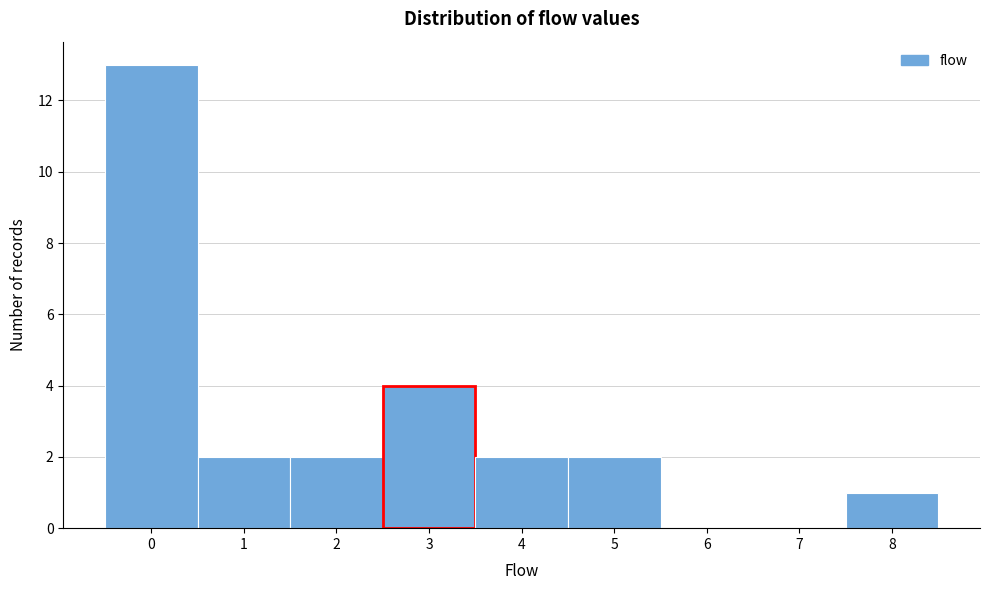

Reading left to right, list every bar in this chart as the range it spans on the x-axis followed by its height. The values are not printed on the chart, so give them approximately, as read against the axis.

-0.5 to 0.5: 13
0.5 to 1.5: 2
1.5 to 2.5: 2
2.5 to 3.5: 4
3.5 to 4.5: 2
4.5 to 5.5: 2
5.5 to 6.5: 0
6.5 to 7.5: 0
7.5 to 8.5: 1